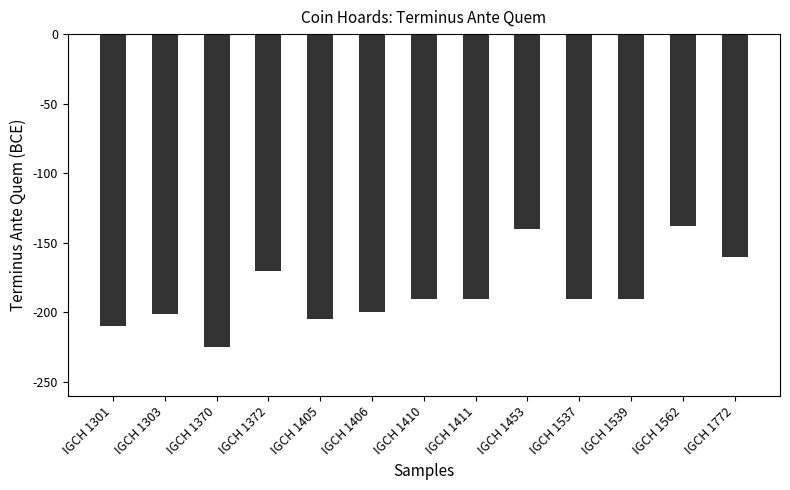

What is the smallest value displayed?

-225